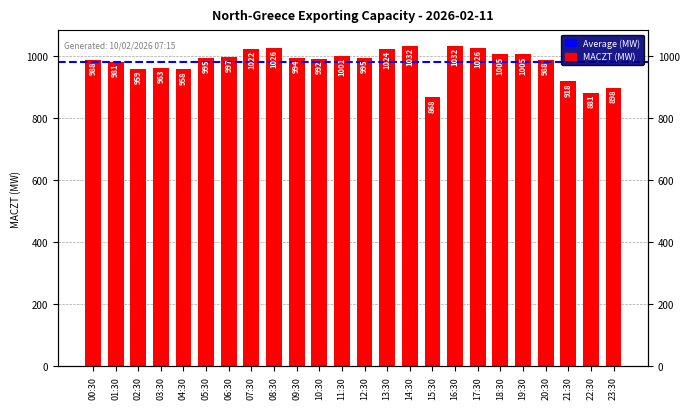

Reading left to right, list all the values displayed in this chart.

988	981	959	963	958	995	997	1022	1026	994	992	1001	995	1024	1032	868	1032	1026	1005	1005	988	918	881	898